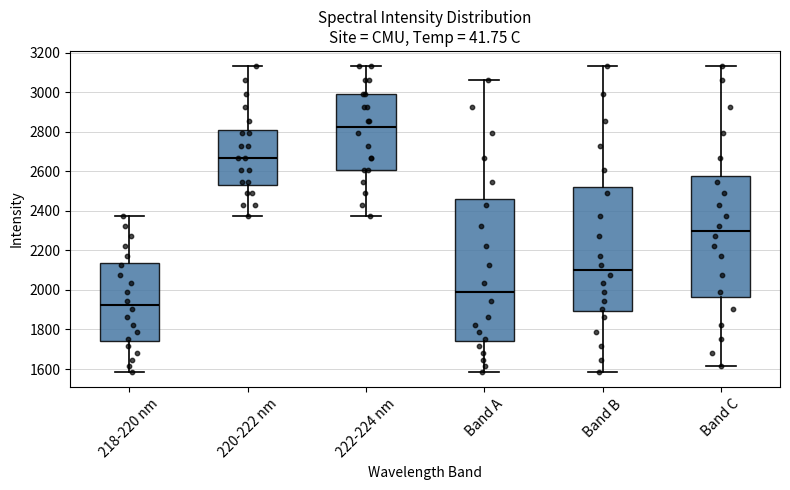

Reading left to right, transcribe this box plot: for each box, give where its median line is, the range the box spans, and where its two whiskers end, as read against the y-axis. The values are not printed on the chart, so give them approximately, as read against the axis.

218-220 nm: median 1920, box 1740 to 2140, whiskers 1580 to 2380
220-222 nm: median 2660, box 2540 to 2800, whiskers 2380 to 3140
222-224 nm: median 2820, box 2600 to 3000, whiskers 2380 to 3140
Band A: median 1980, box 1740 to 2460, whiskers 1580 to 3060
Band B: median 2100, box 1900 to 2520, whiskers 1580 to 3140
Band C: median 2300, box 1960 to 2580, whiskers 1620 to 3140